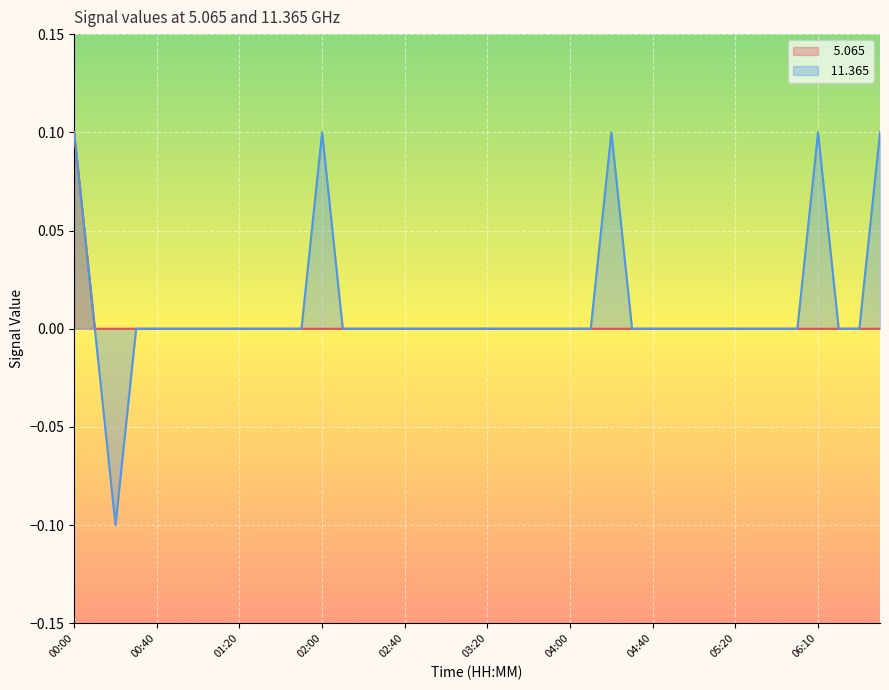

How many  11.365 values are between 0 and 1?

39